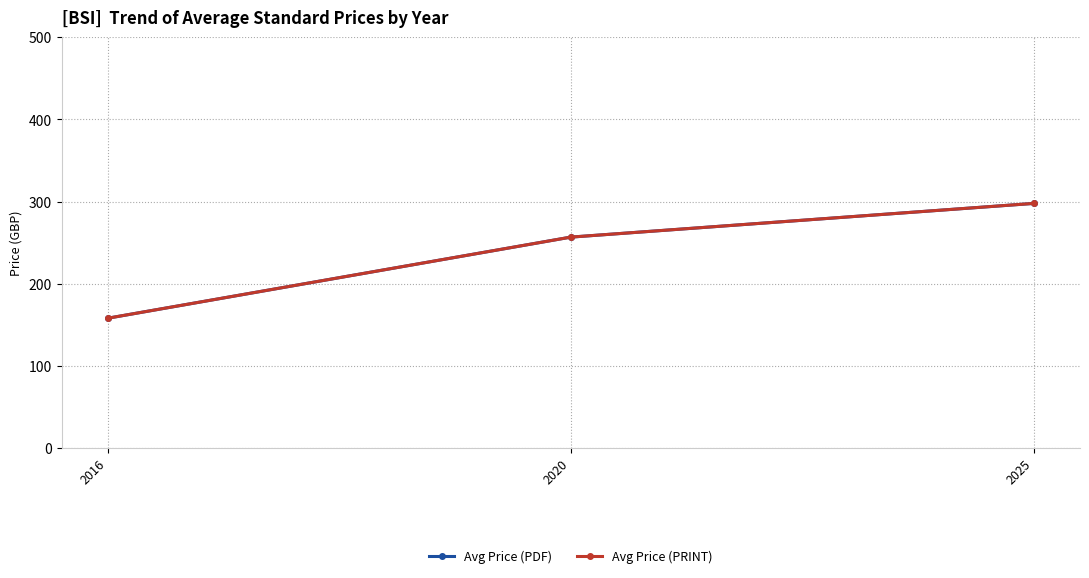

Which series has the largest range (max minus min)?

Avg Price (PDF)